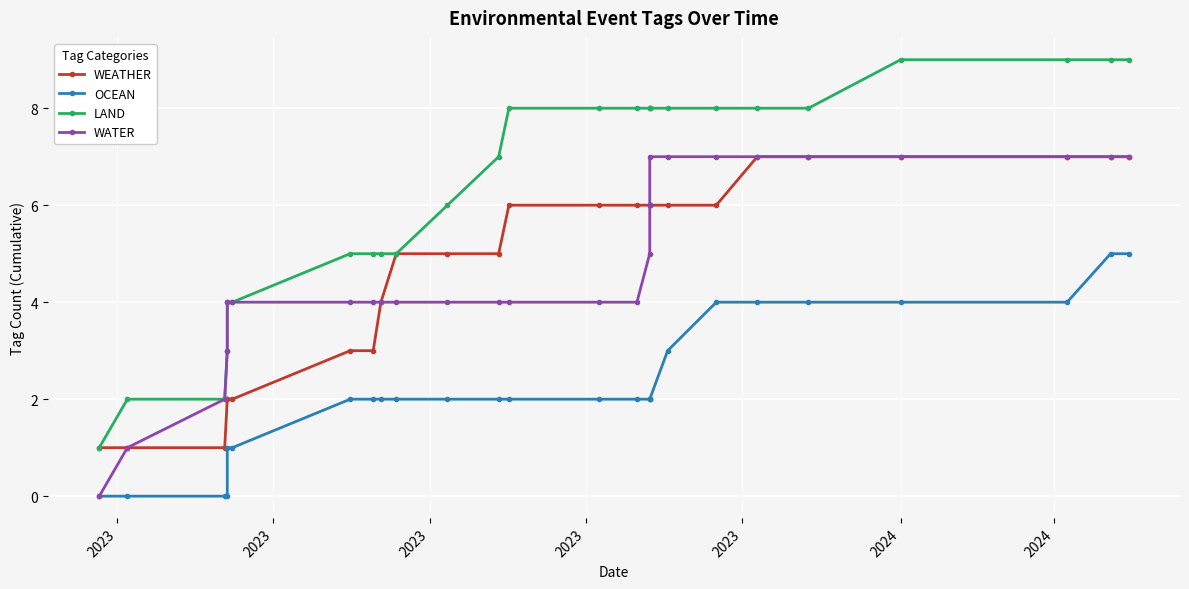

True or false: WEATHER and WATER cross at least once.

False